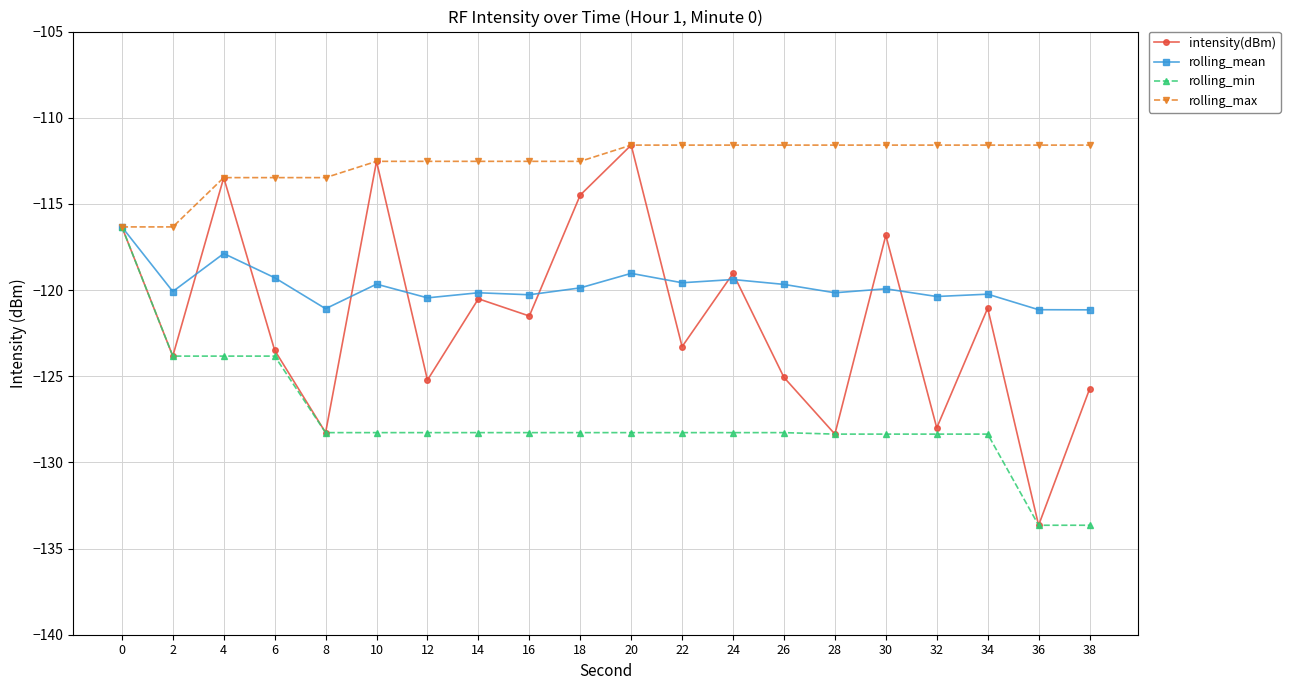

What is the difference between the second highest and second lowest values in the intensity(dBm) series?

15.8